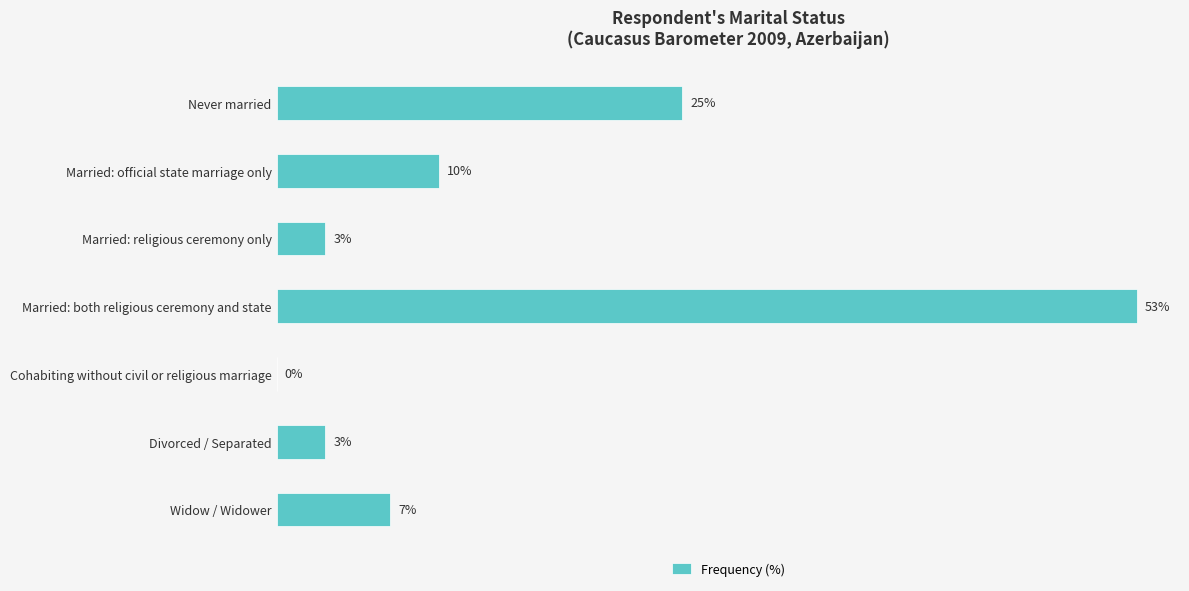

Which label corresponds to the largest value in the chart?

Married: both religious ceremony and state